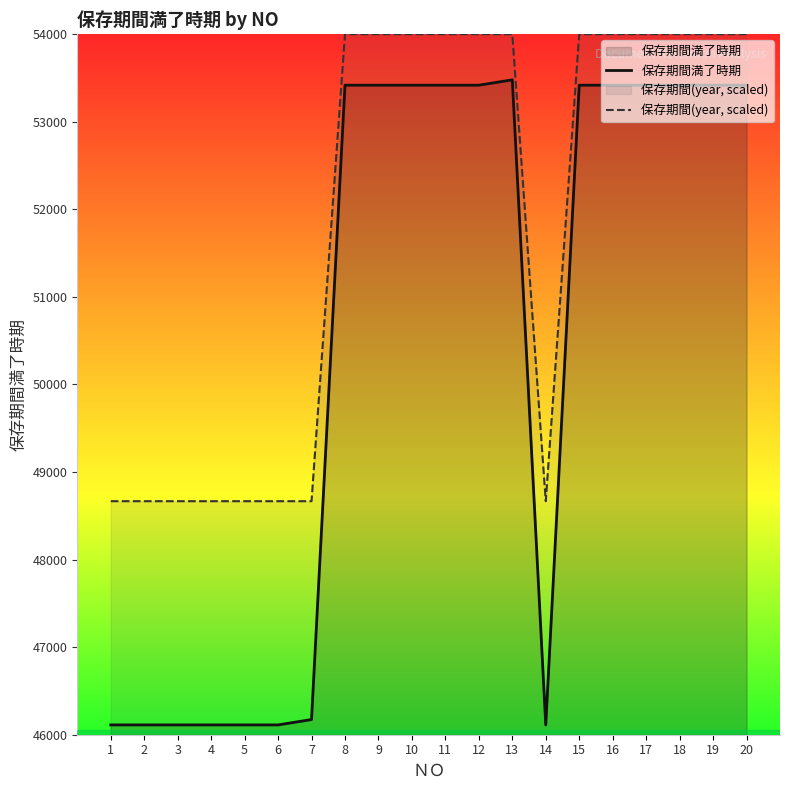

At 11, list the series in order from largest to smallest.

保存期間(year, scaled), 保存期間満了時期